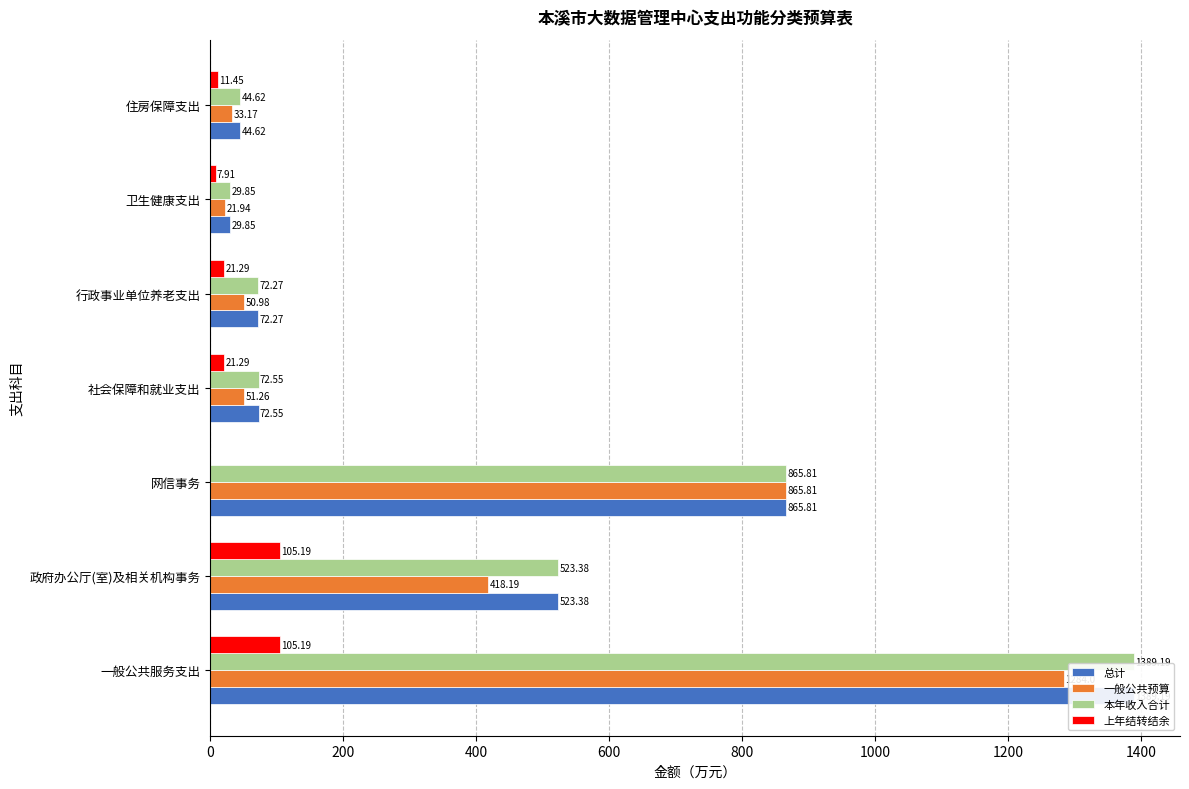

The value of 上年结转结余 at 政府办公厅(室)及相关机构事务 is 105.2. True or false?

True